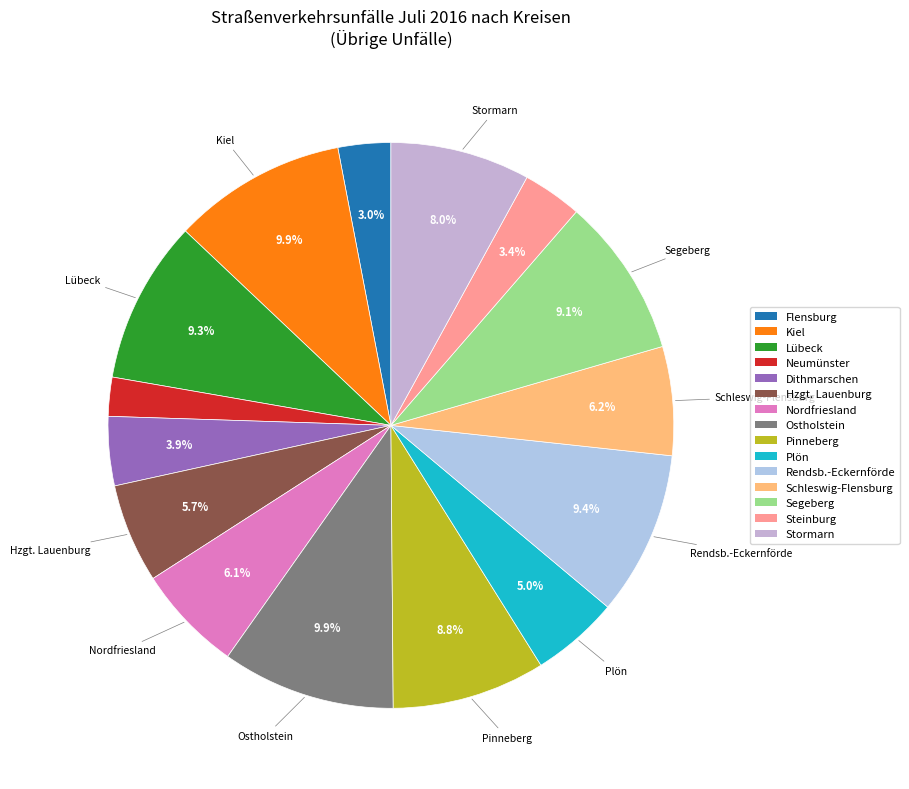

What is the ratio of the value at Plön to the value at Segeberg?

0.5